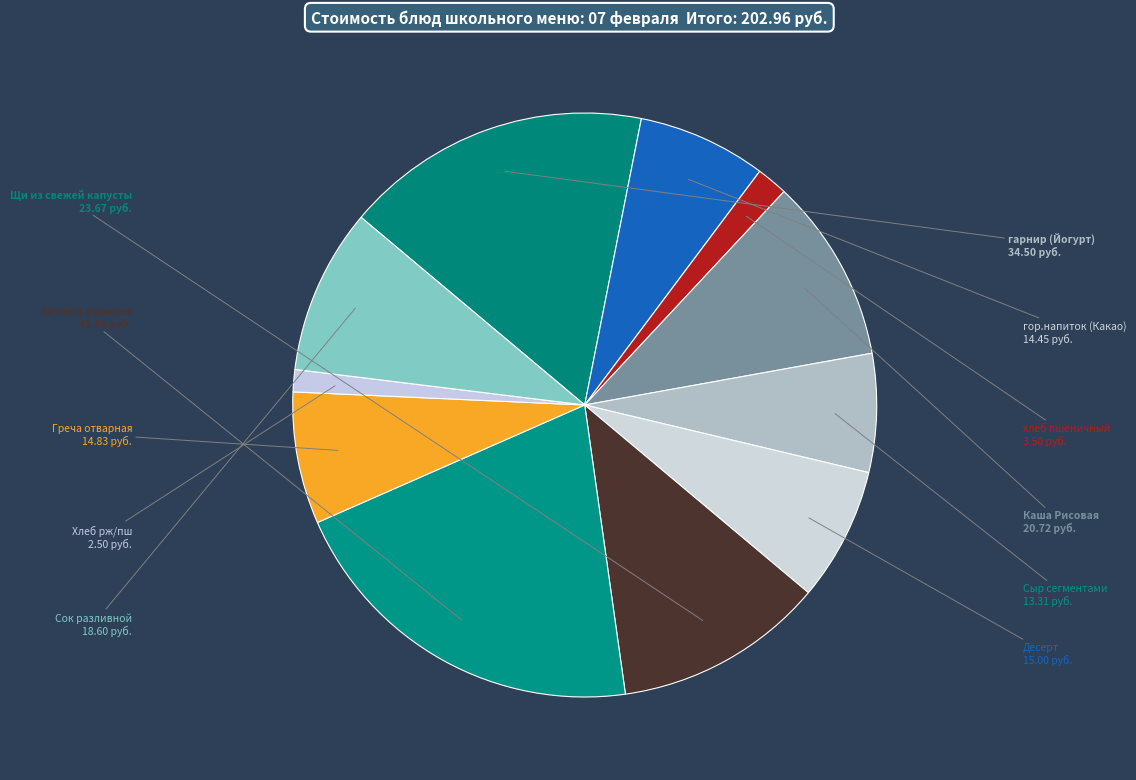

How many slices are in this pie chart?

11